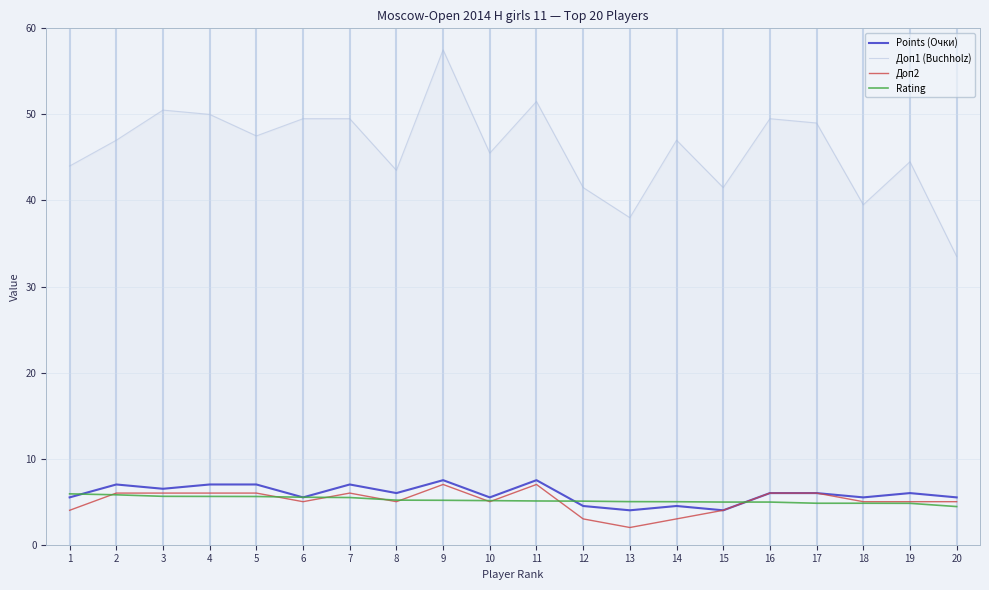

What is the sum of all Points (Очки) values?

118.0